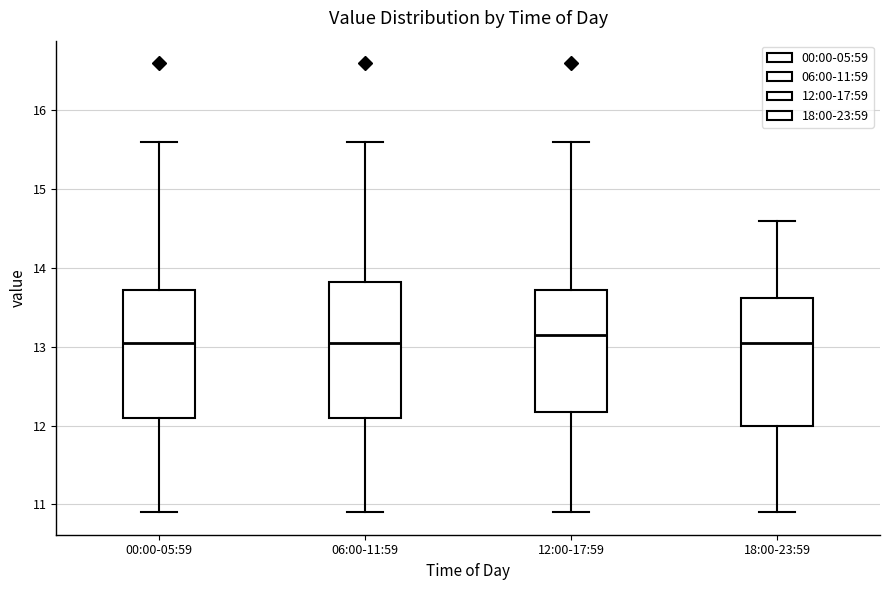

Reading left to right, transcribe this box plot: for each box, give where its median line is, the range the box spans, and where its two whiskers end, as read against the y-axis. The values are not printed on the chart, so give them approximately, as read against the axis.

00:00-05:59: median 13.1, box 12.1 to 13.7, whiskers 10.9 to 15.6
06:00-11:59: median 13.1, box 12.1 to 13.8, whiskers 10.9 to 15.6
12:00-17:59: median 13.2, box 12.2 to 13.7, whiskers 10.9 to 15.6
18:00-23:59: median 13.1, box 12.0 to 13.6, whiskers 10.9 to 14.6